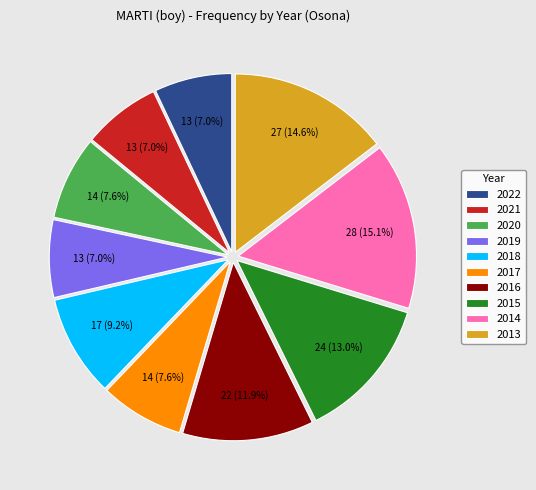

What percentage do 2017 and 2021 together represent?

14.6%